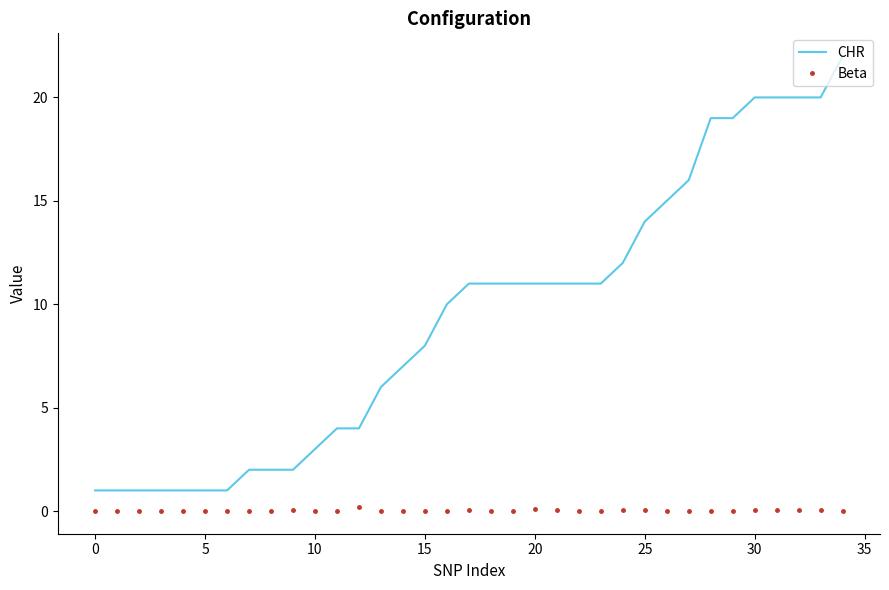

True or false: CHR and Beta cross at least once.

False